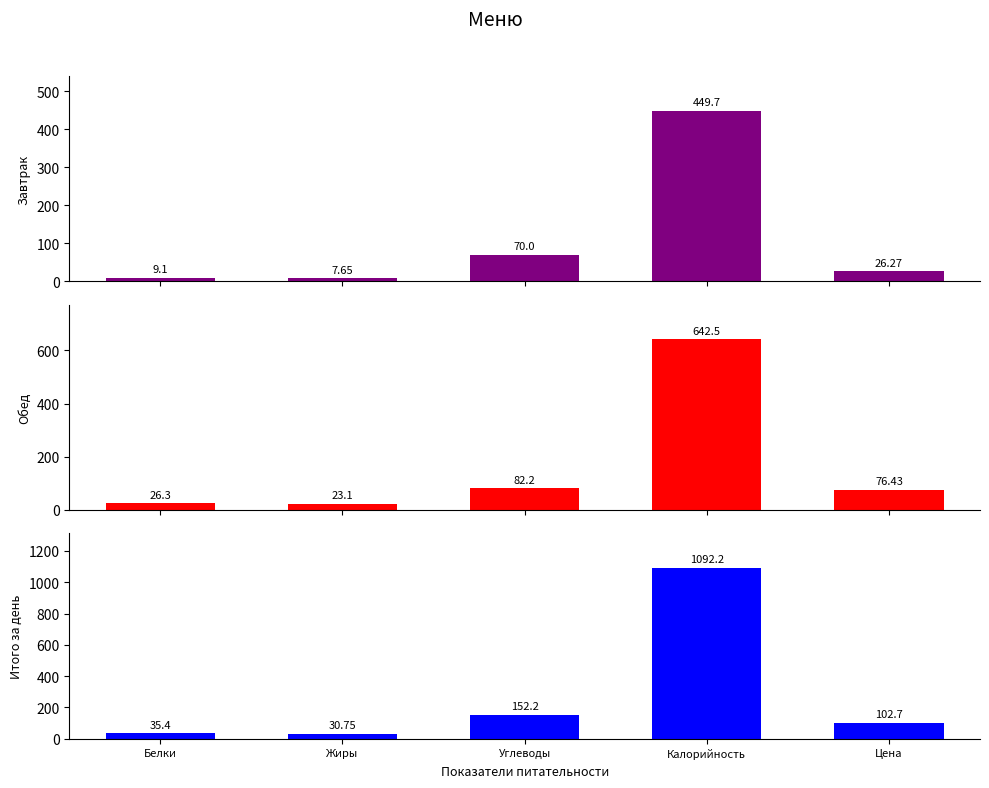

At Углеводы, list the series in order from smallest to largest.

Завтрак, Обед, Итого за день